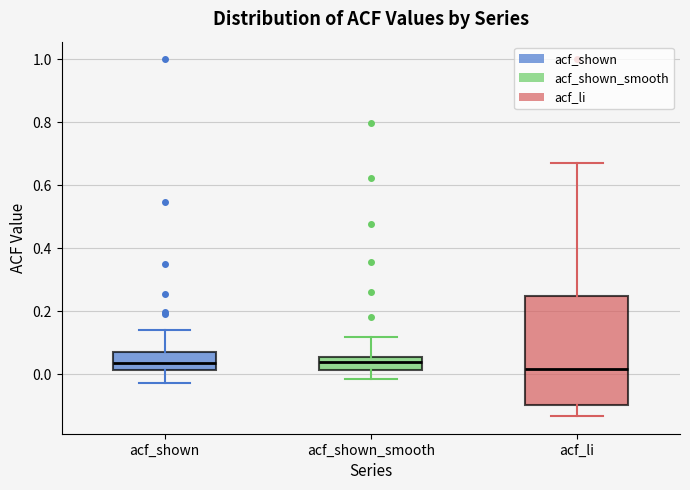

Which box is the tallest, from its lower edge to its upper edge?

acf_li